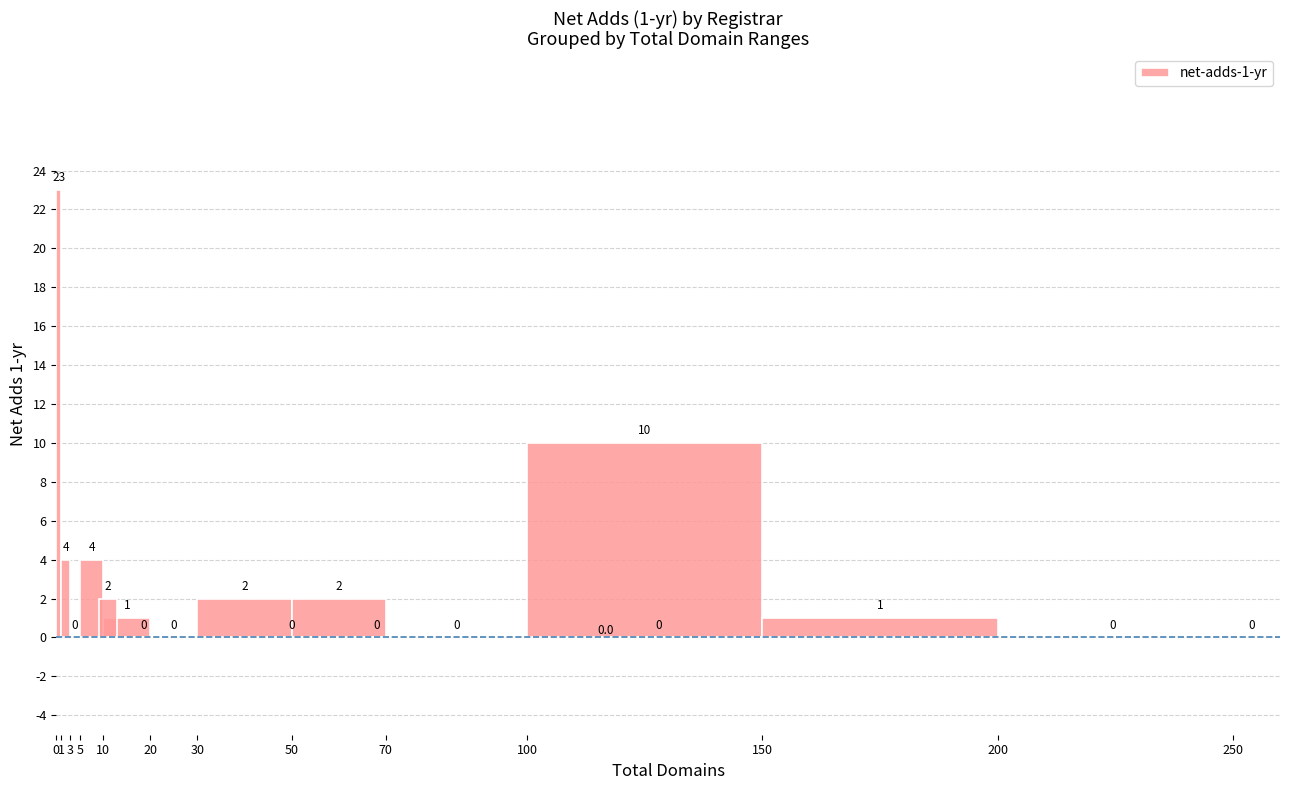

What is the greatest value displayed?

23